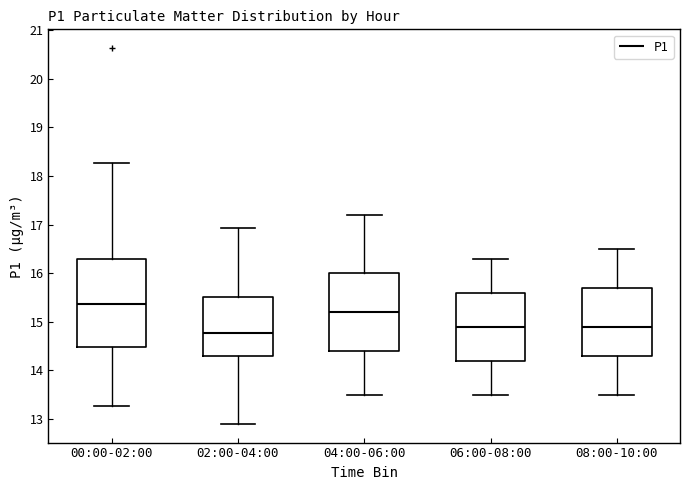

Which box is the tallest, from its lower edge to its upper edge?

00:00-02:00